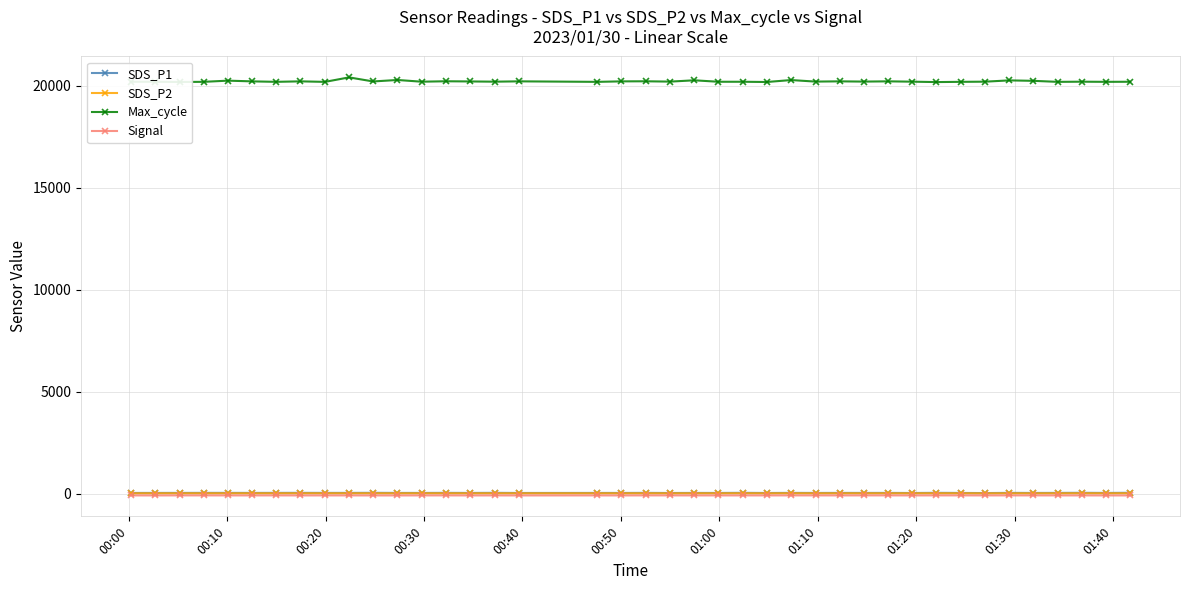

Which series has the widest spread of values?

Max_cycle